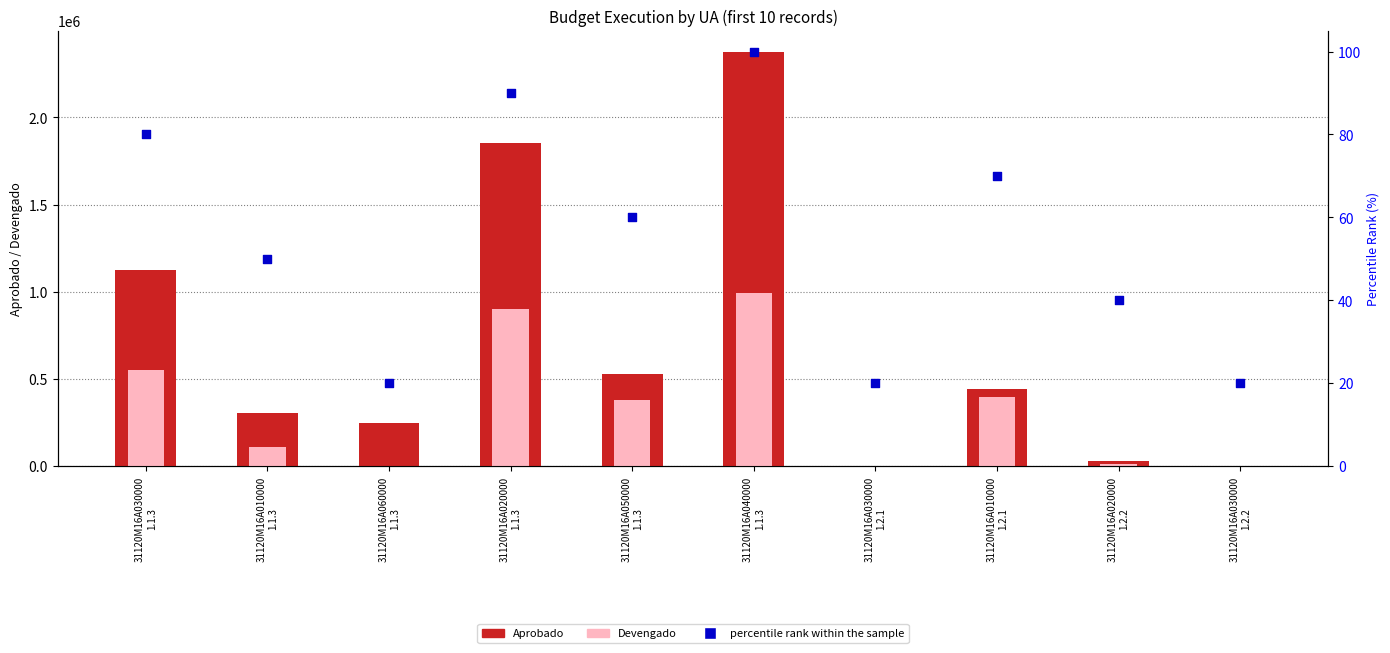

What are all the series names shown in the legend?

Aprobado, Devengado, percentile rank within the sample